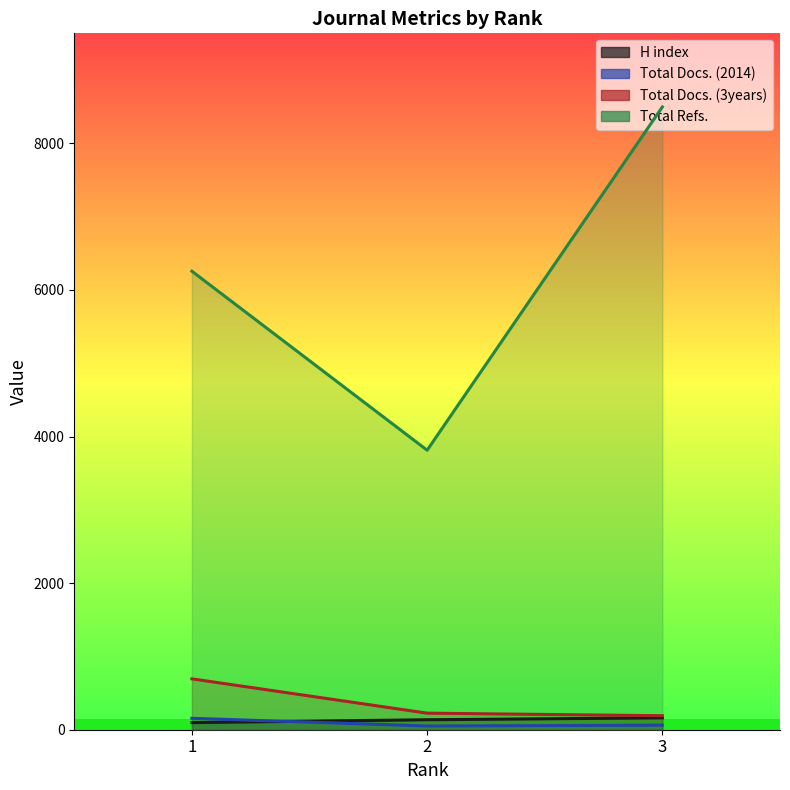

Reading left to right, list all the values displayed in this chart.

H index: 1=97	2=136	3=162
Total Docs. (2014): 1=156	2=51	3=62
Total Docs. (3years): 1=694	2=226	3=191
Total Refs.: 1=6255	2=3813	3=8496